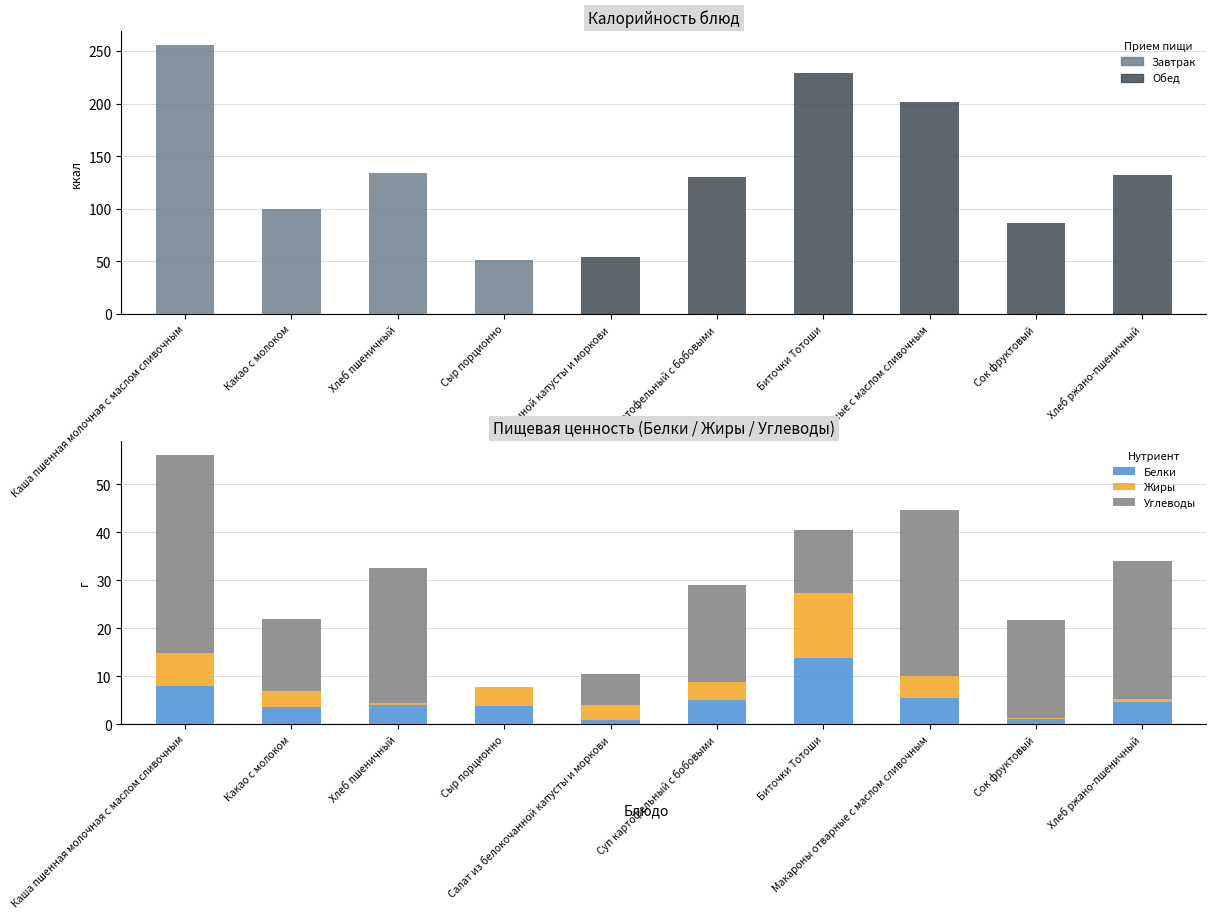

Where does the Жиры series first go above 3?

Каша пшенная молочная с маслом сливочным